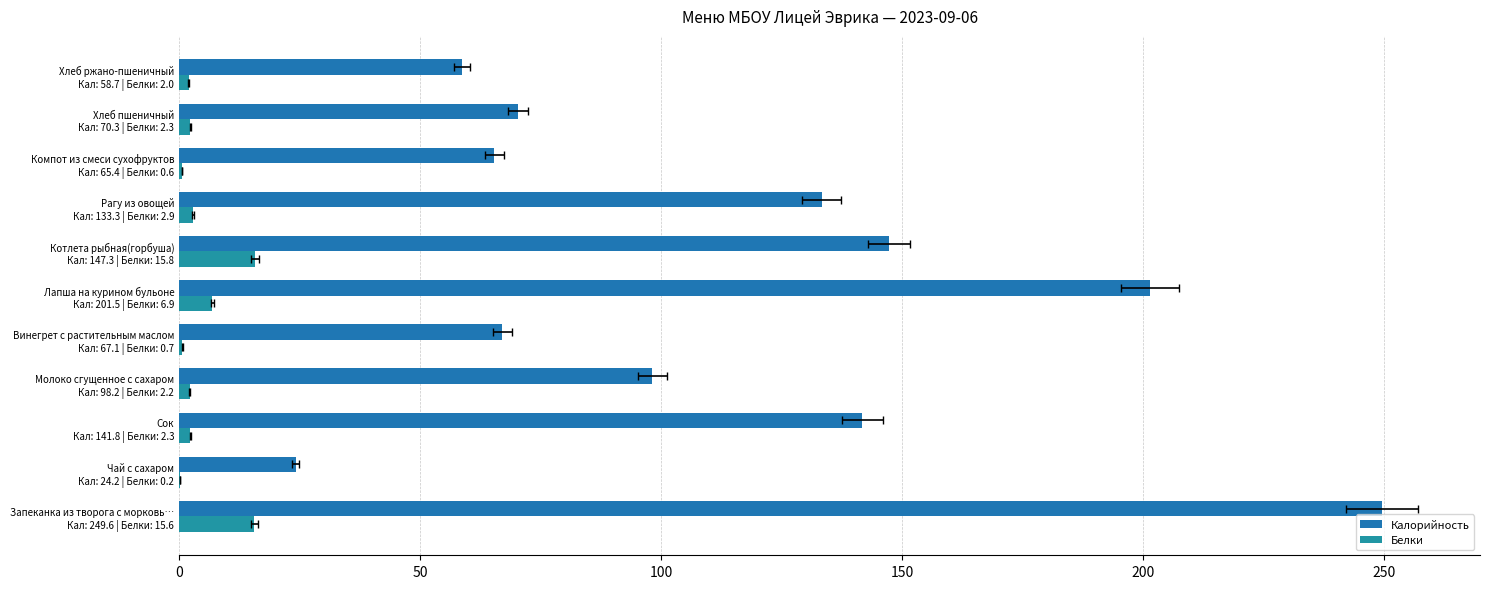

What is the maximum value shown in the chart?

249.6